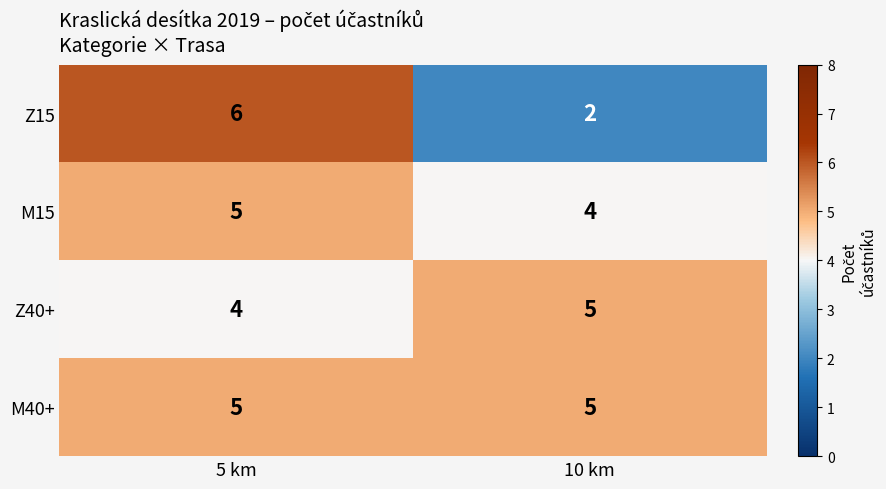

Reading left to right, extract all data points from this chart.

Z15: 5 km=6	10 km=2
M15: 5 km=5	10 km=4
Z40+: 5 km=4	10 km=5
M40+: 5 km=5	10 km=5